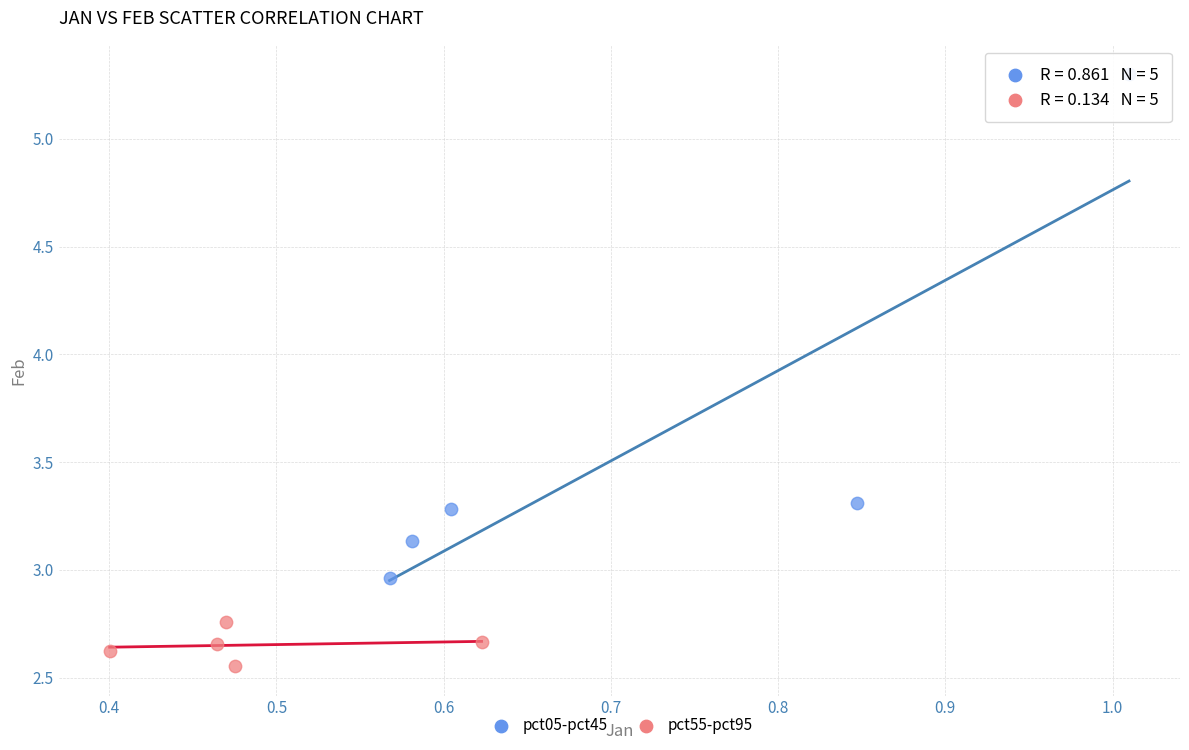

Which series contains the lowest Y value?

pct55-pct95